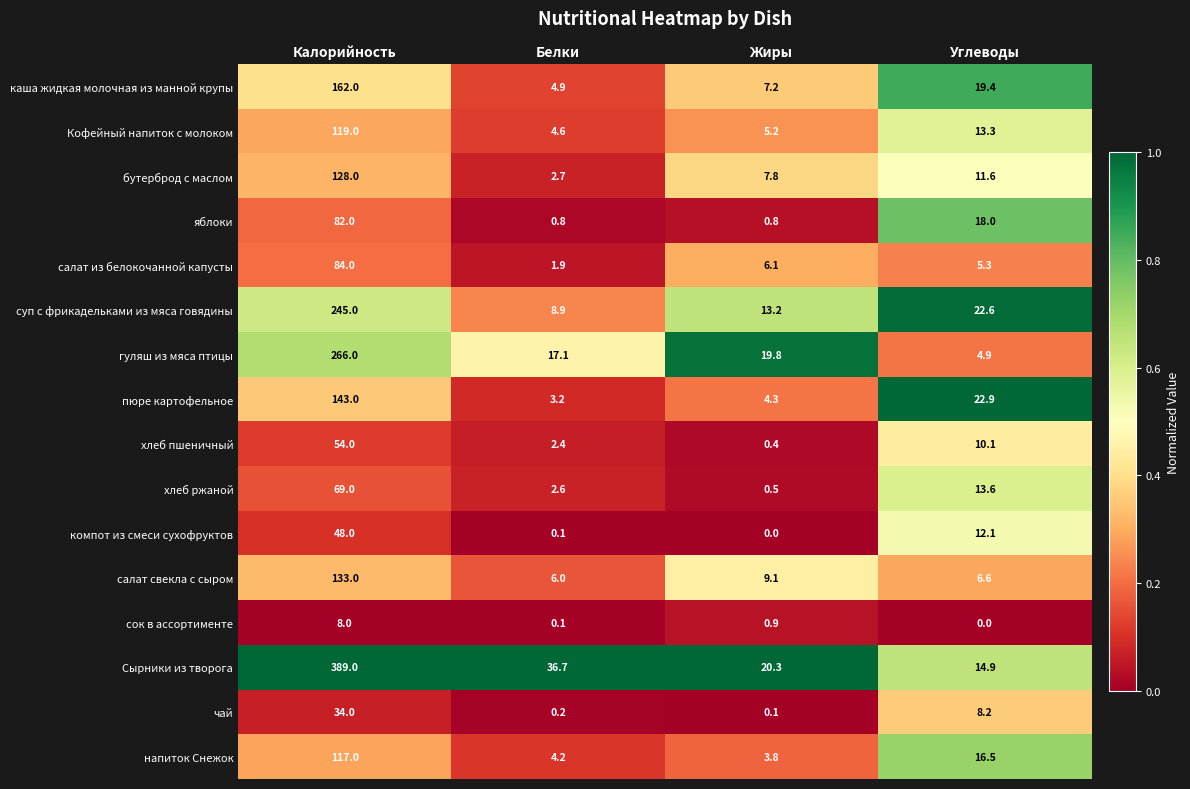

What is the difference between the maximum and minimum values in the компот из смеси сухофруктов series?

48.0